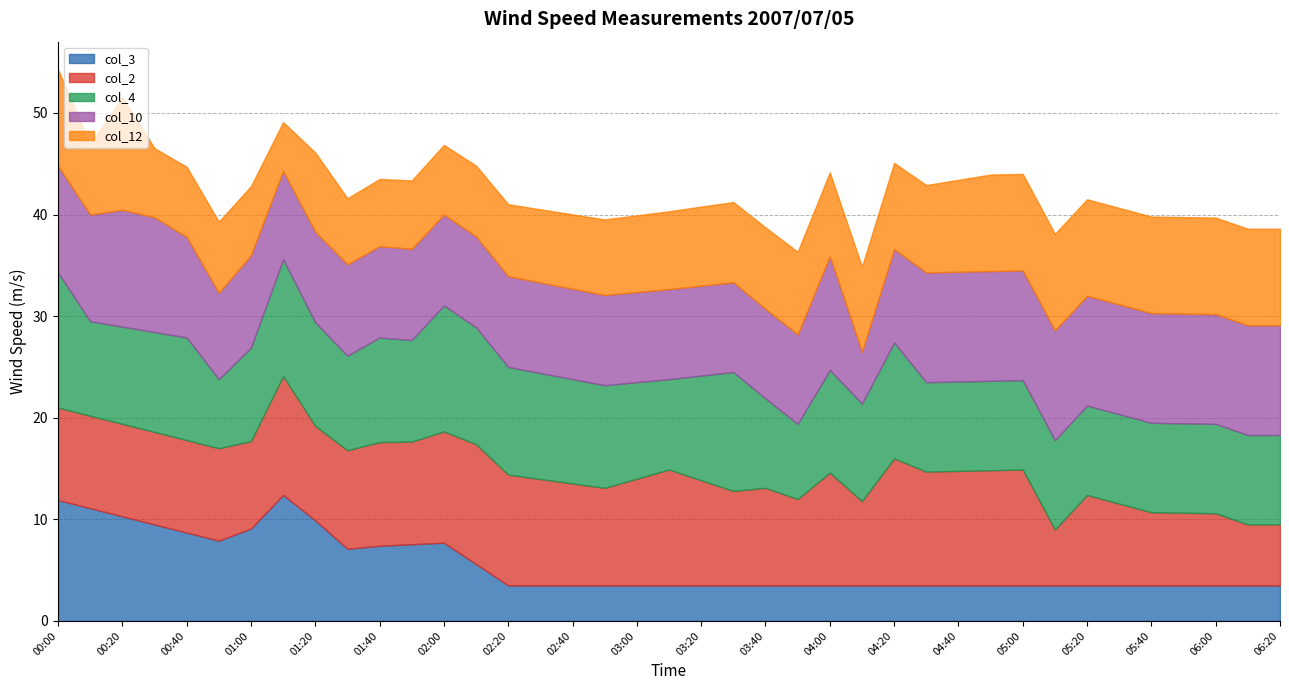

What is the total value across all series at 05:40?

39.8